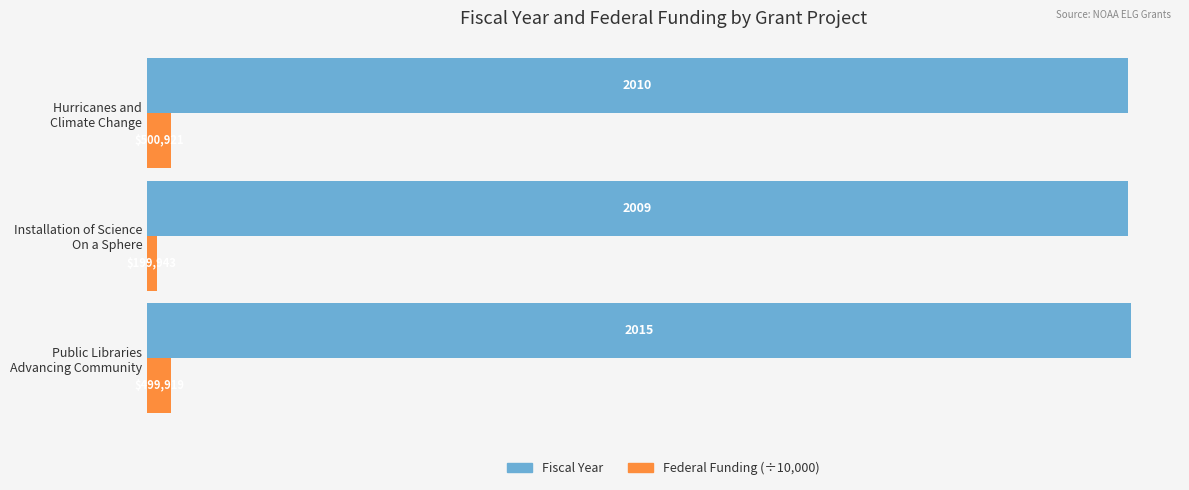

What is the sum of all Fiscal Year values?

6034.0